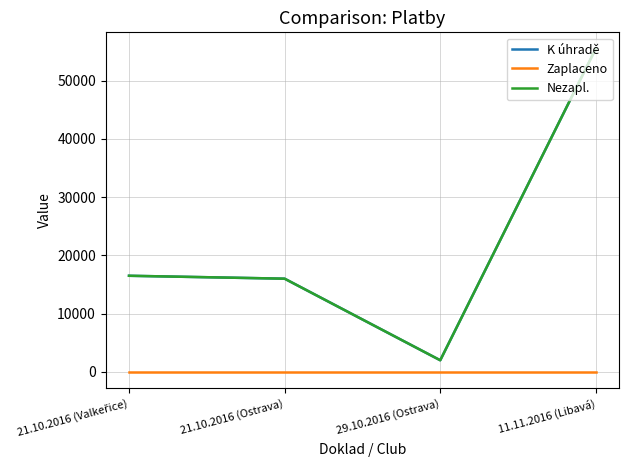

True or false: Nezapl. has a value of 2000 at 29.10.2016 (Ostrava).

True